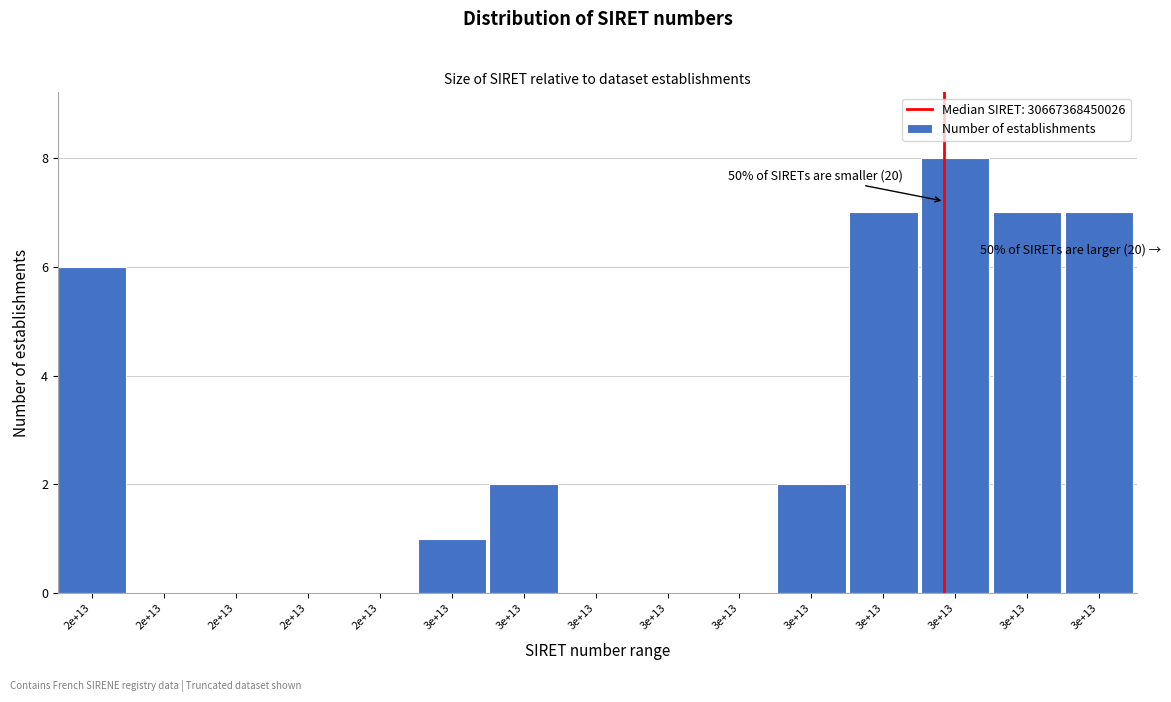

Are the bars horizontal?

No